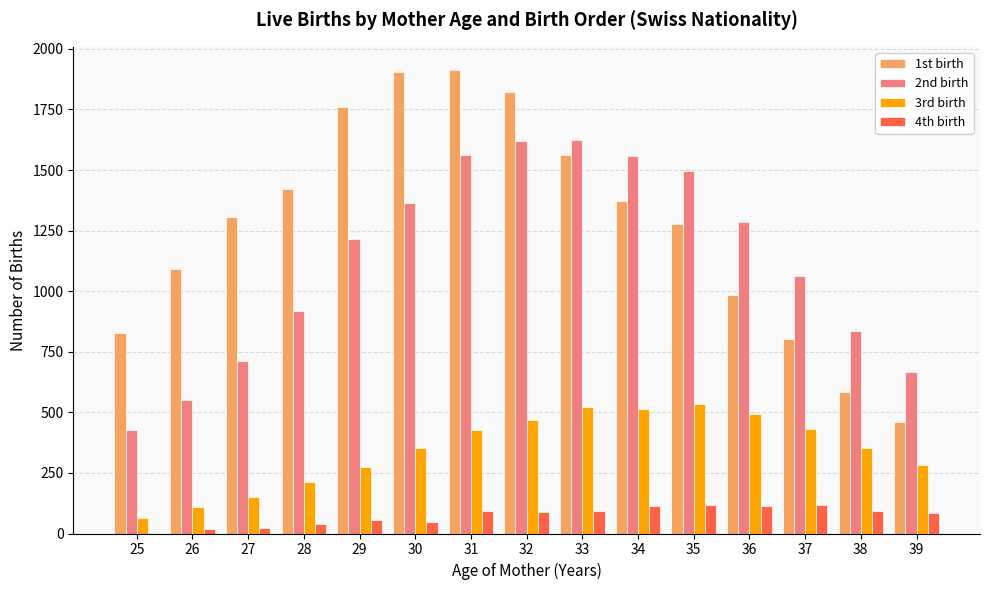

What is the average value of the 4th birth series?

73